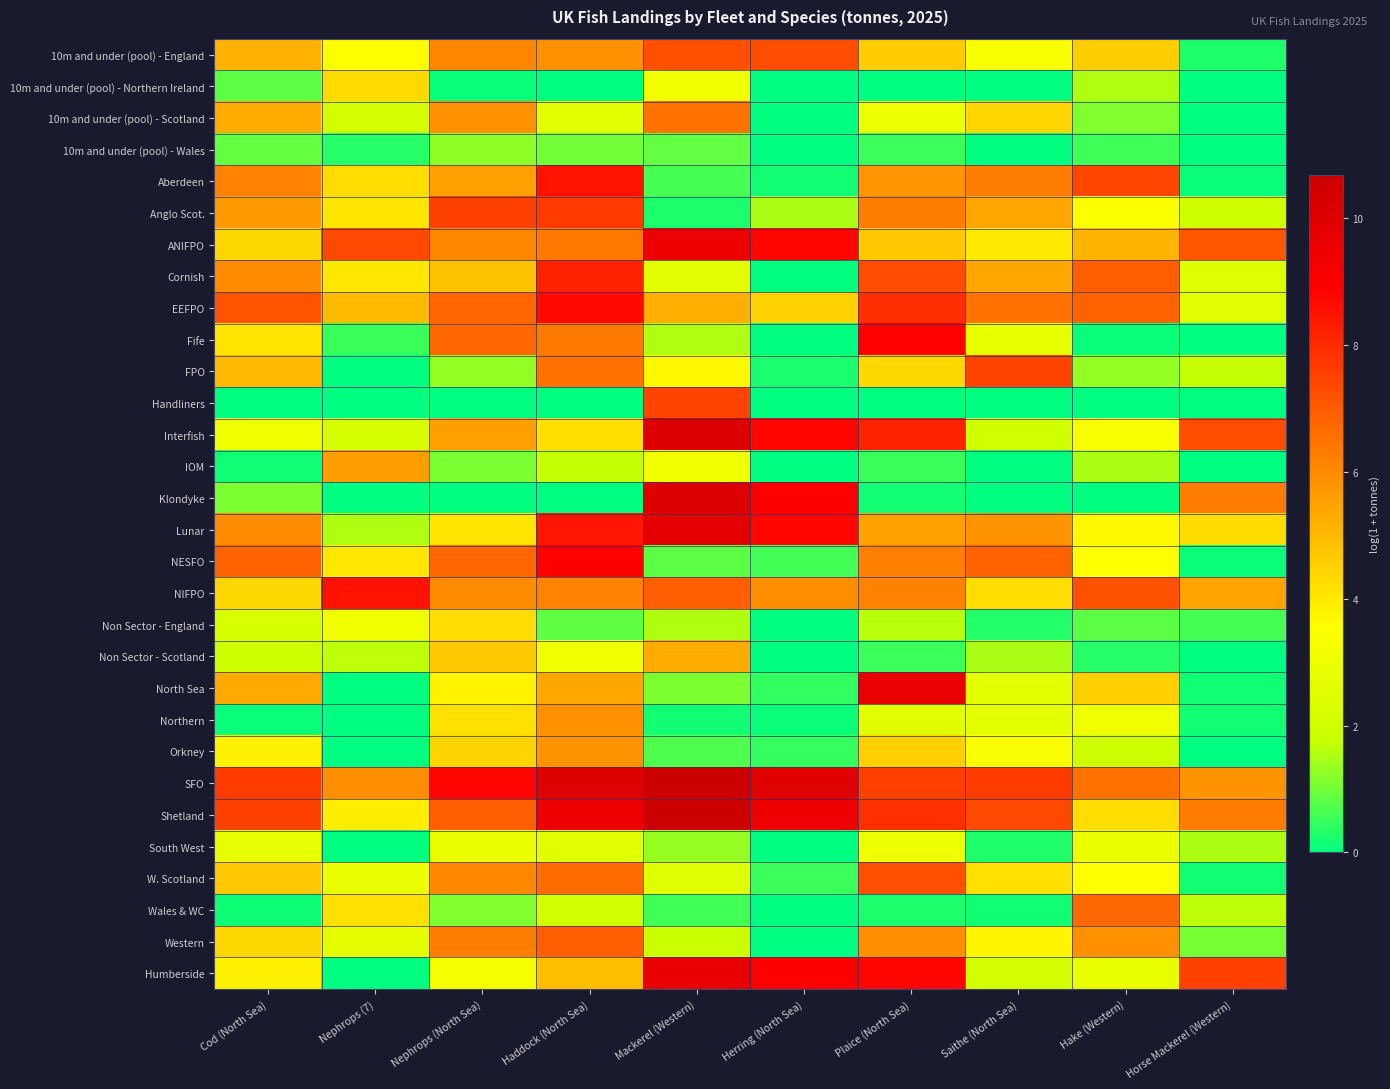

At Nephrops (7), list the series in order from smallest to largest.

FPO, Handliners, Klondyke, North Sea, Northern, Orkney, South West, Humberside, 10m and under (pool) - Wales, Fife, Lunar, Non Sector - Scotland, 10m and under (pool) - Scotland, Interfish, Western, W. Scotland, Non Sector - England, 10m and under (pool) - England, Shetland, NESFO, Cornish, Anglo Scot., Wales & WC, Aberdeen, 10m and under (pool) - Northern Ireland, EEFPO, IOM, SFO, ANIFPO, NIFPO